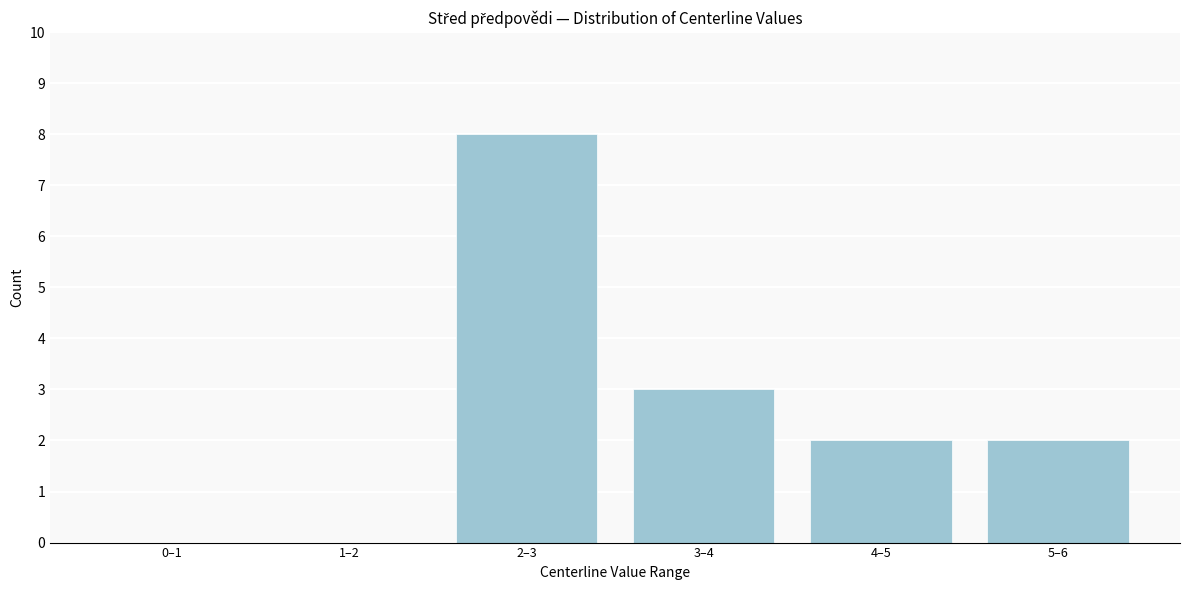

Reading left to right, what are all the values shown in this chart?

0–1=0	1–2=0	2–3=8	3–4=3	4–5=2	5–6=2